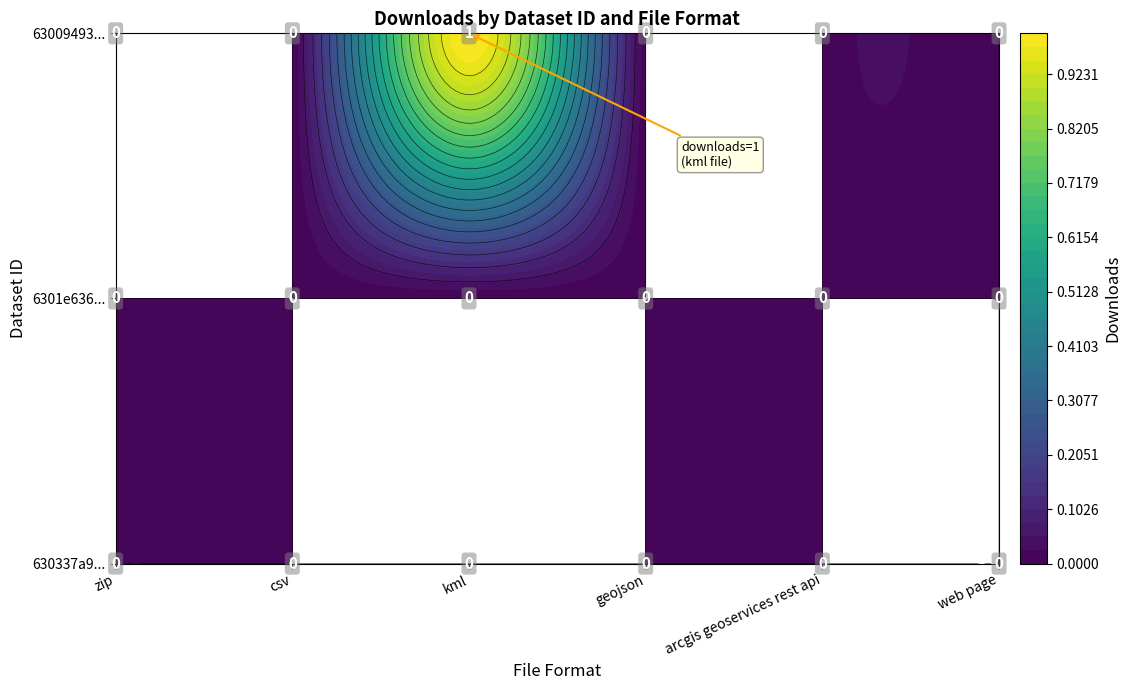

Reading left to right, list all the values displayed in this chart.

630337a9a0f1611e672c107e: 0	0	0	0	0	0
6301e636806ce356ed2c107e: 0	0	0	0	0	0
63009493f7b0c352e12c106b: 0	0	1	0	0	0